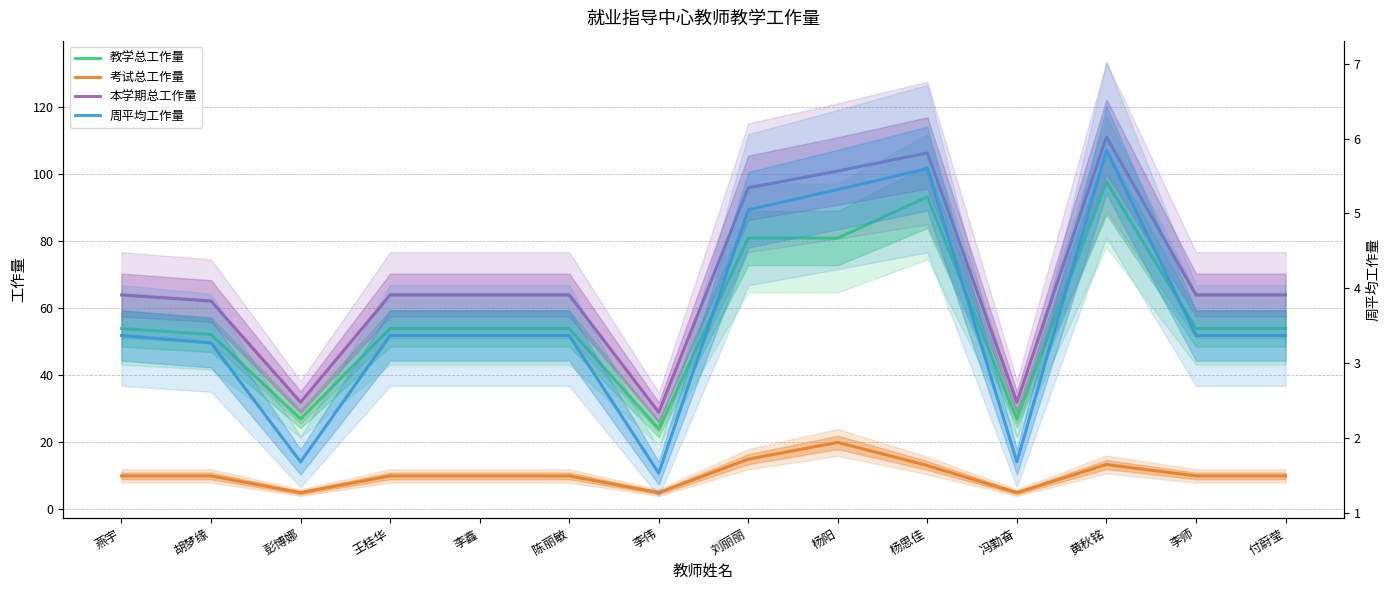

At which category does 教学总工作量 reach its first local peak?

杨思佳